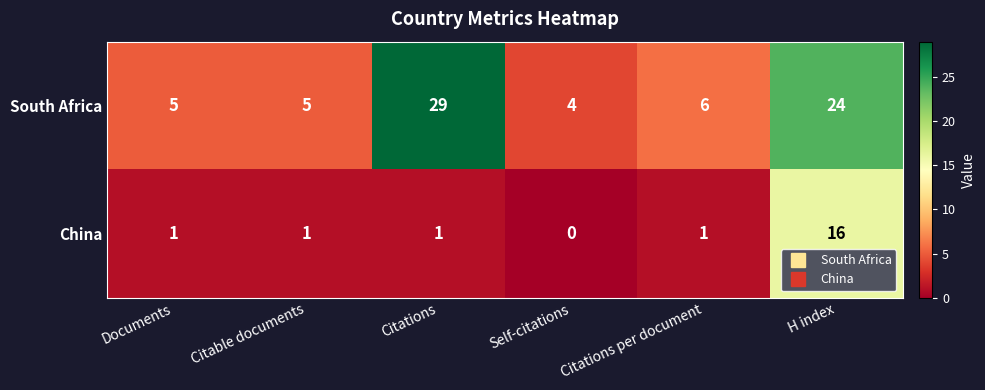

Reading left to right, what are all the values shown in this chart?

South Africa: 5	5	29	4	6	24
China: 1	1	1	0	1	16